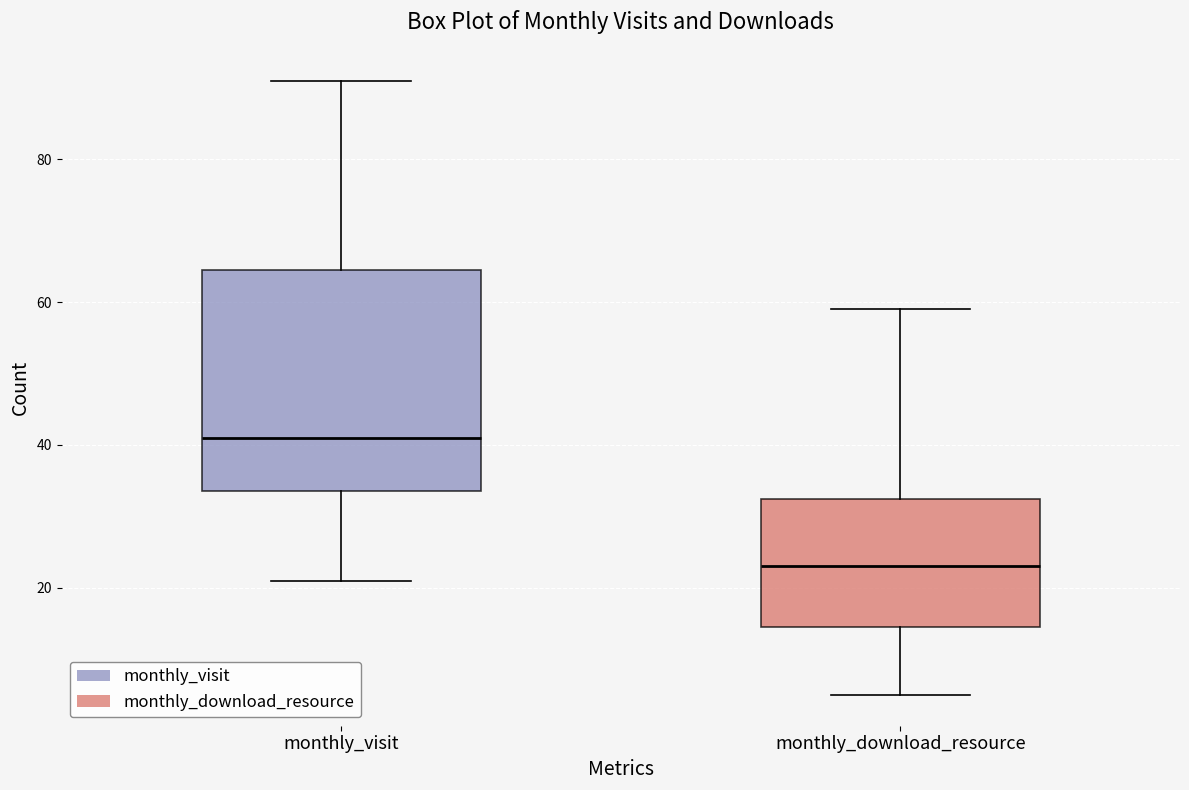

Reading left to right, transcribe this box plot: for each box, give where its median line is, the range the box spans, and where its two whiskers end, as read against the y-axis. The values are not printed on the chart, so give them approximately, as read against the axis.

monthly_visit: median 42, box 34 to 64, whiskers 22 to 92
monthly_download_resource: median 24, box 14 to 32, whiskers 6 to 60